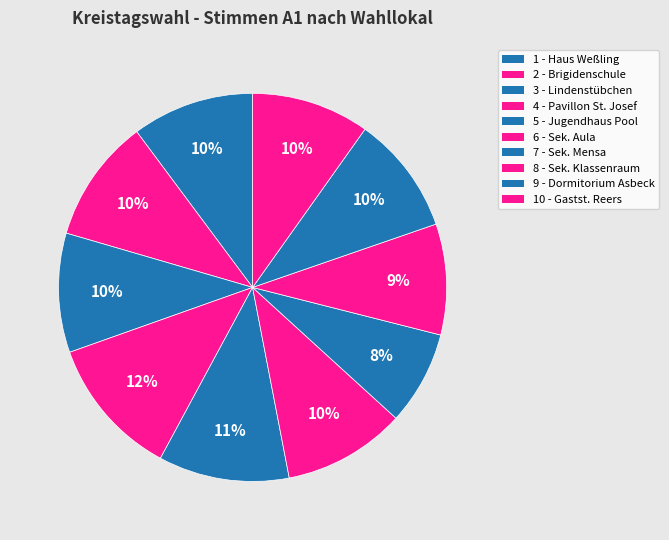

How many slices are in this pie chart?

10